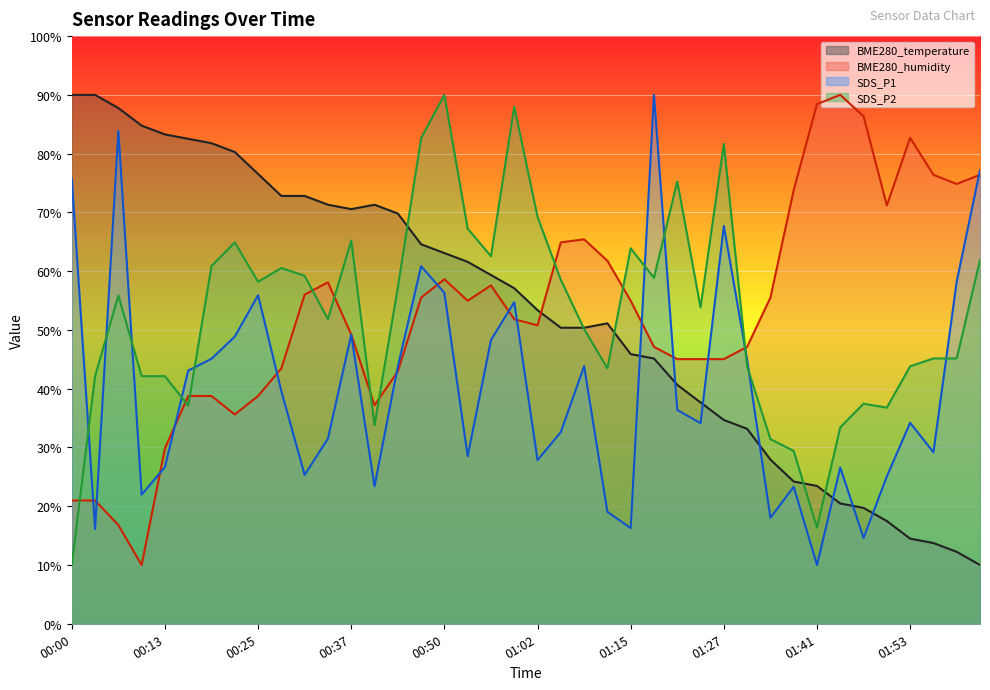

In BME280_temperature, how many points are lower than both neighbors (excluding endpoints)?

1